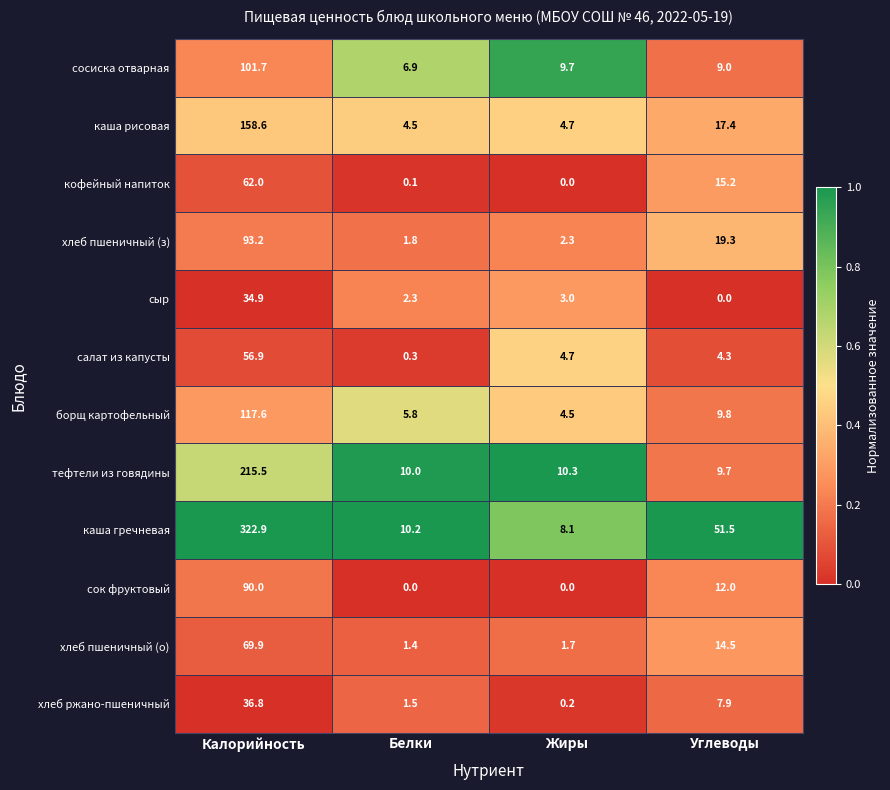

What is the difference between the тефтели из говядины values at Углеводы and Белки?

0.3